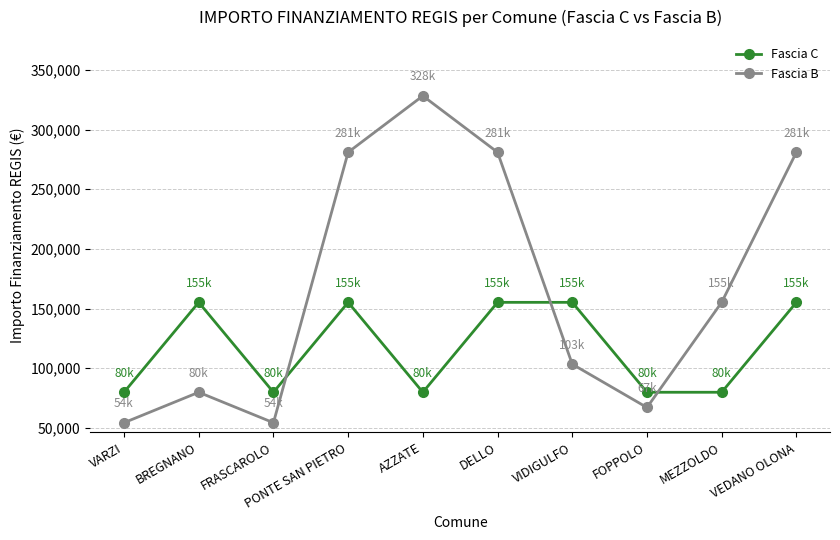

How many interior local peaks does the Fascia B series have?

2